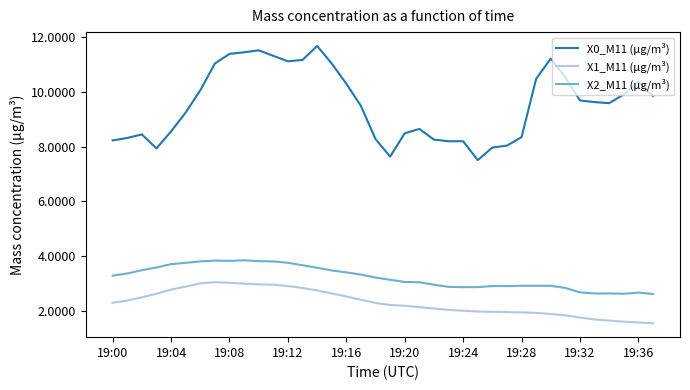

True or false: X0_M11 (μg/m³) and X1_M11 (μg/m³) cross at least once.

False